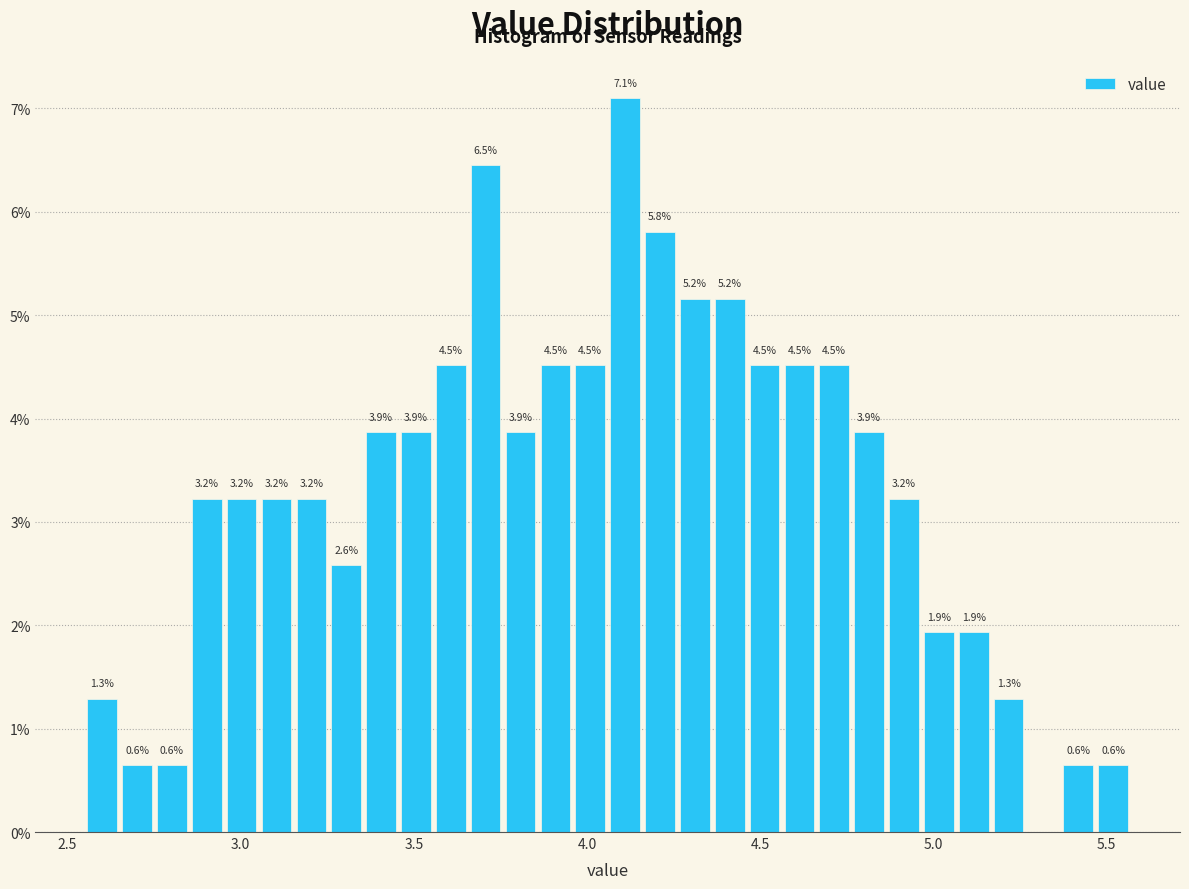

Around what value on the x-axis is the tallest bar? Give the approximate position of its centre, as read against the axis.

4.10